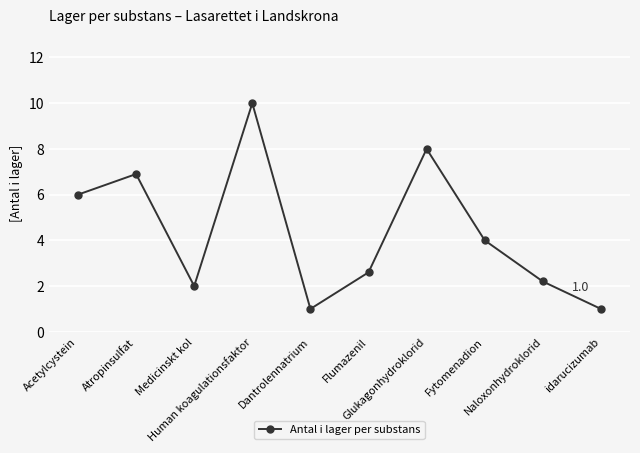

How many data points does each series have?

10